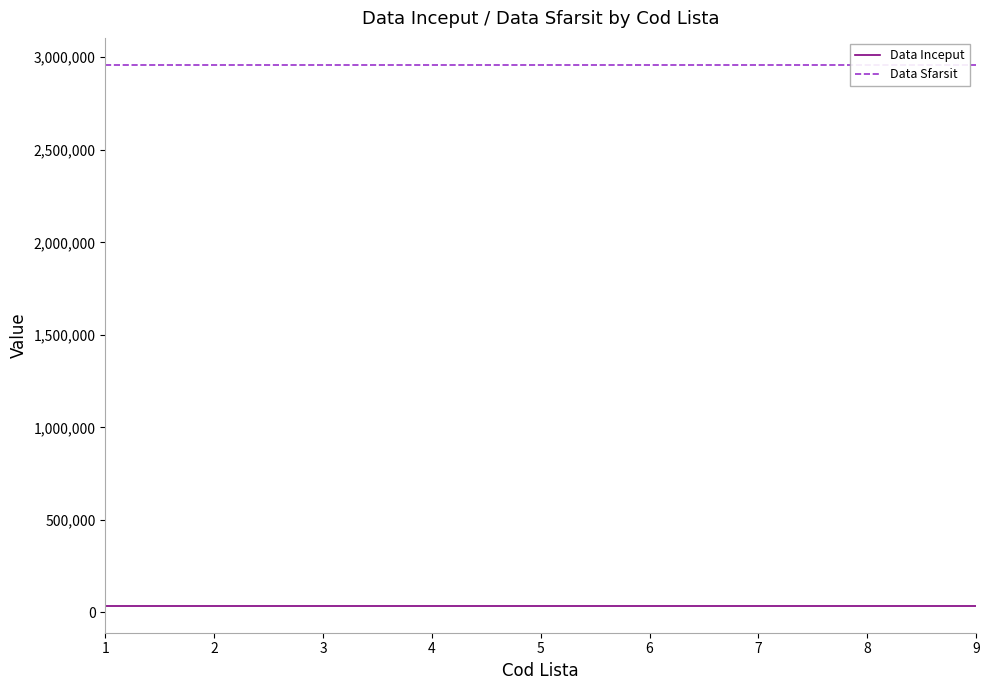

How many lines are shown in the chart?

2